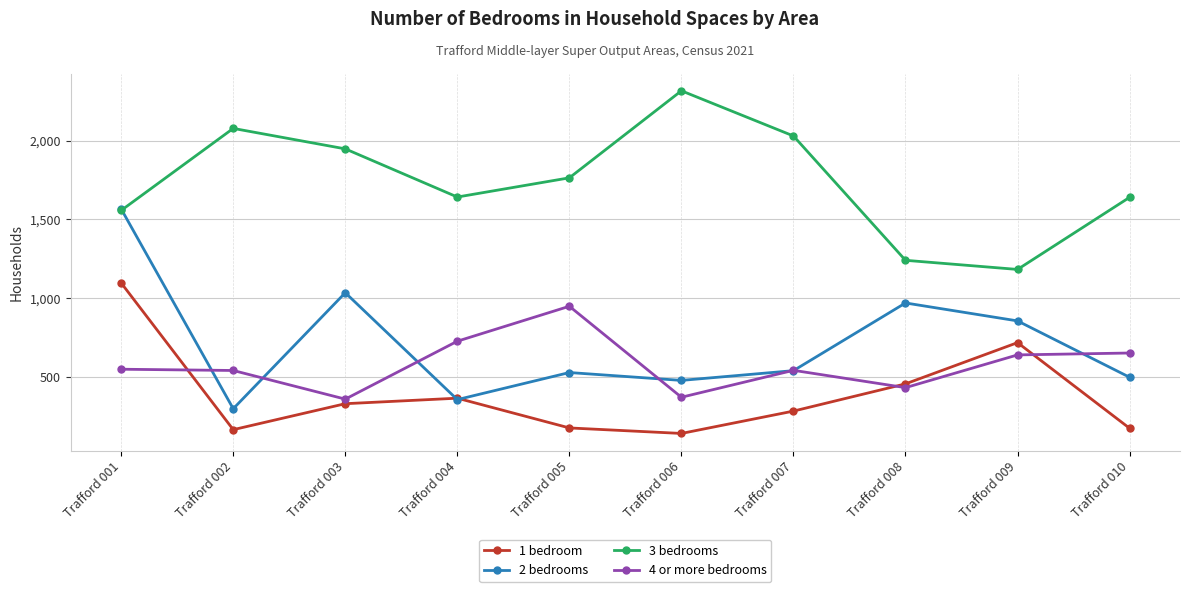

What is the value of the 2 bedrooms point at the 5th from the left?

526